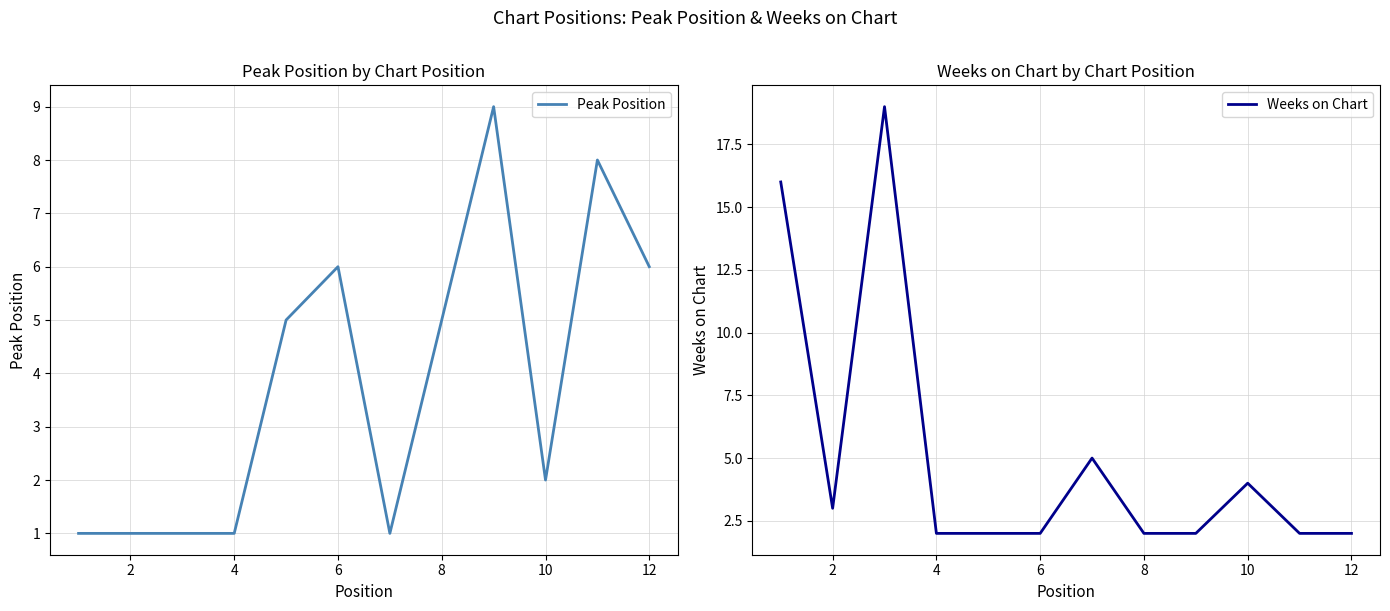

The value of Weeks on Chart at 6 is 1. True or false?

False